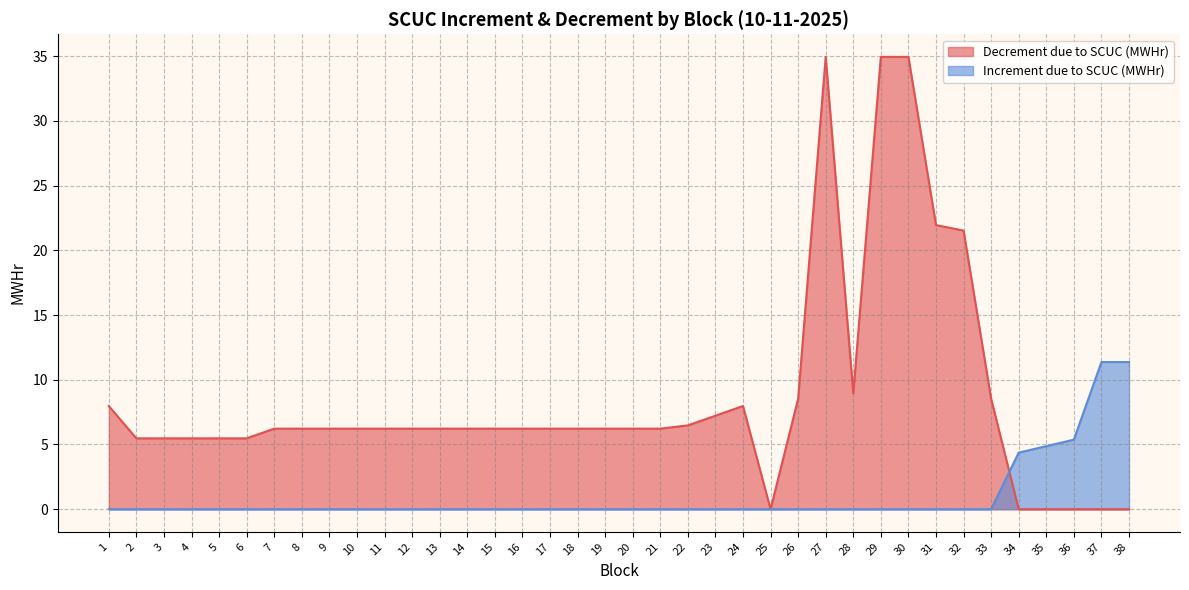

Where does the Decrement due to SCUC (MWHr) series first go above 6?

1